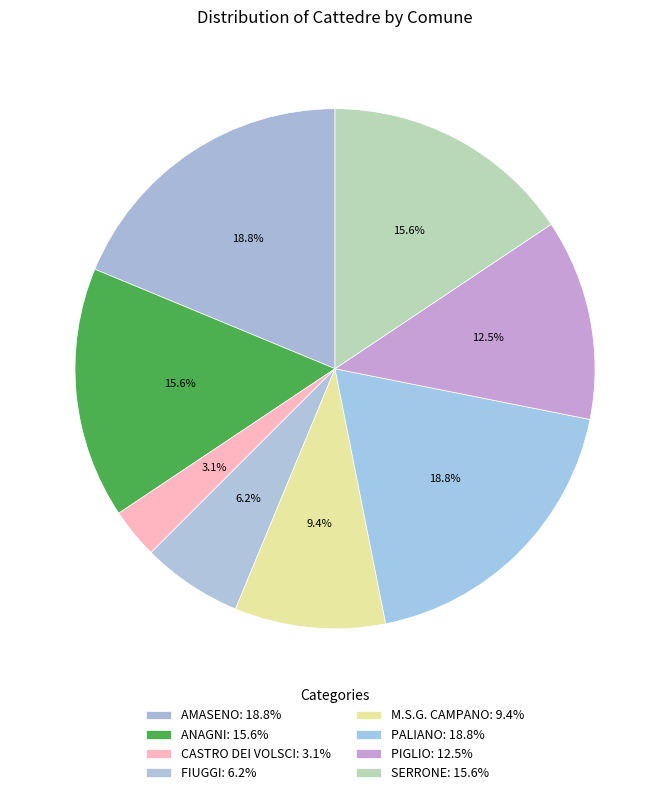

How many segments does this pie chart have?

8